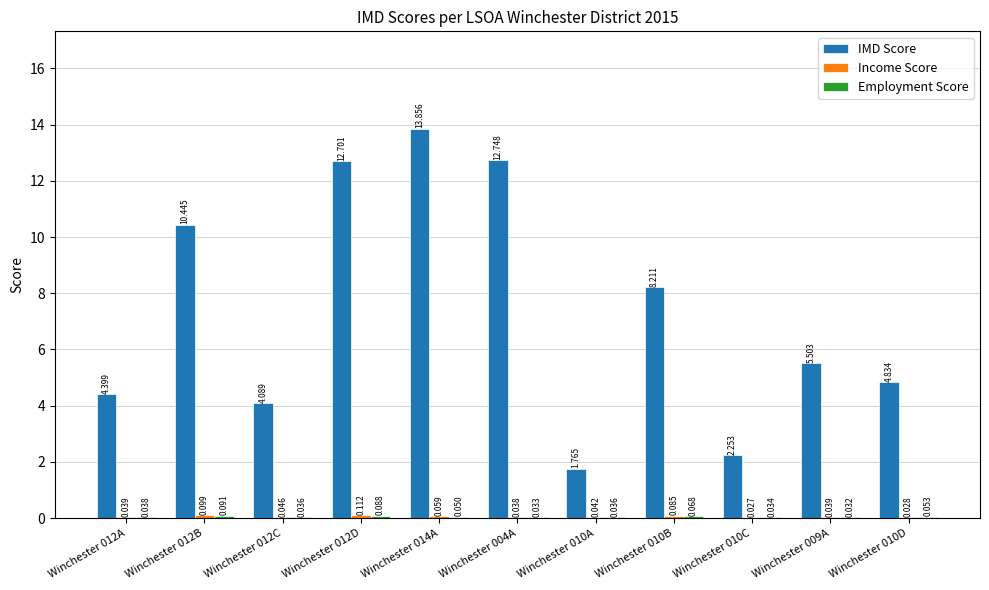

Which series changed the most between Winchester 014A and Winchester 010B?

IMD Score